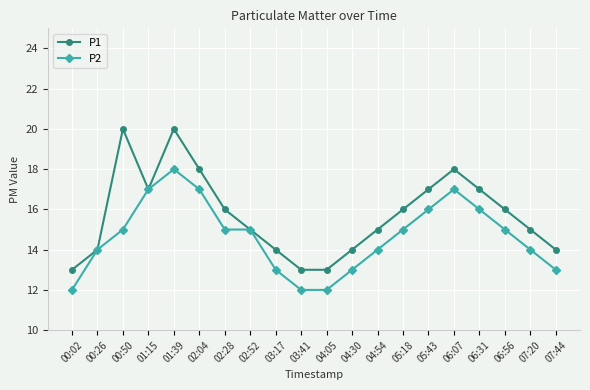

What is the value of the P1 point at the 13th from the left?

15